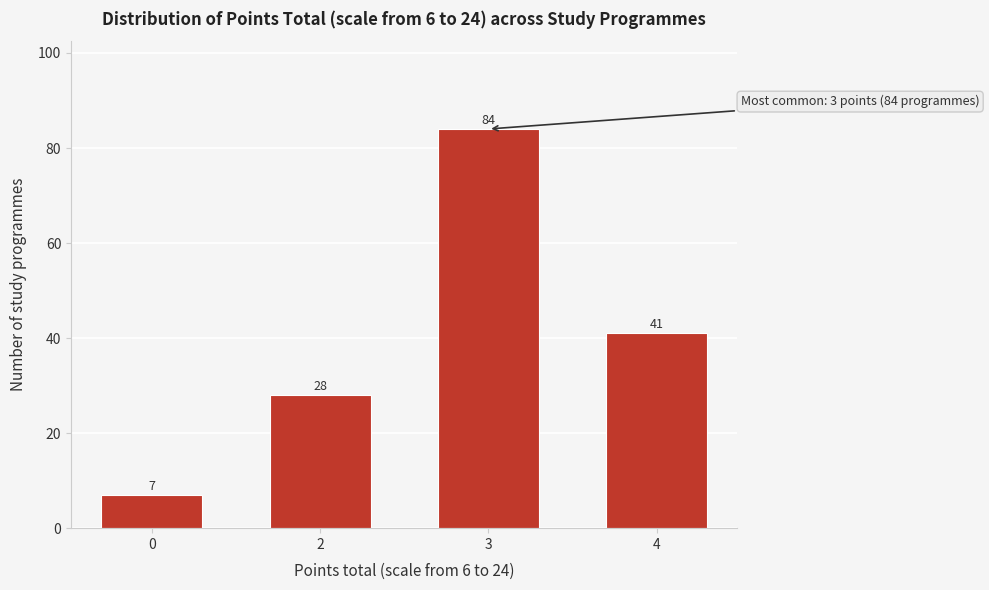

Reading left to right, what are all the values shown in this chart?

0=7	2=28	3=84	4=41